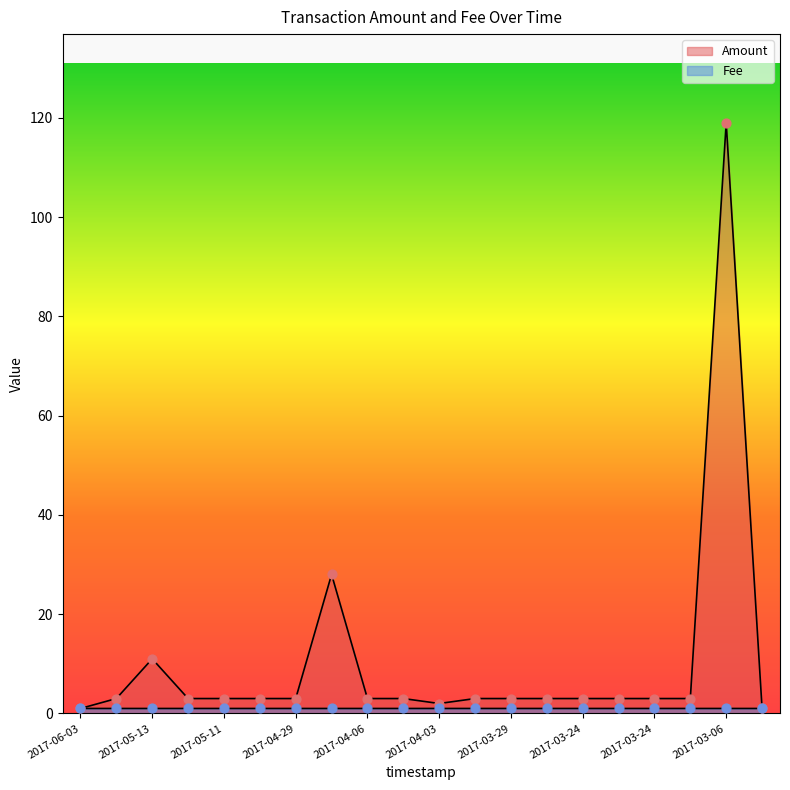

Which series reaches the minimum Y coordinate?

Amount